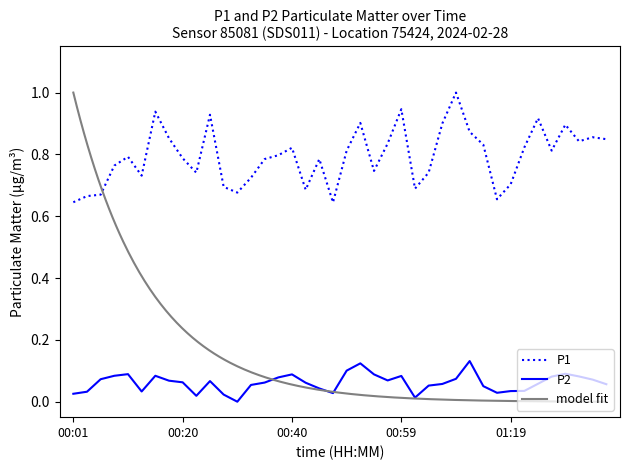

What is the spread (max minus min) of values at 01:21?

0.8